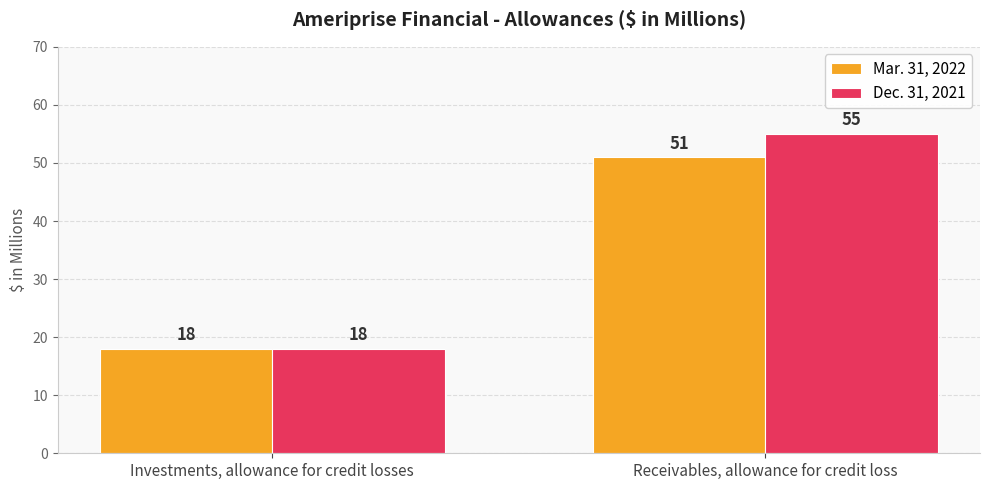

At which label is Dec. 31, 2021 closest to 36?

Investments, allowance for credit losses